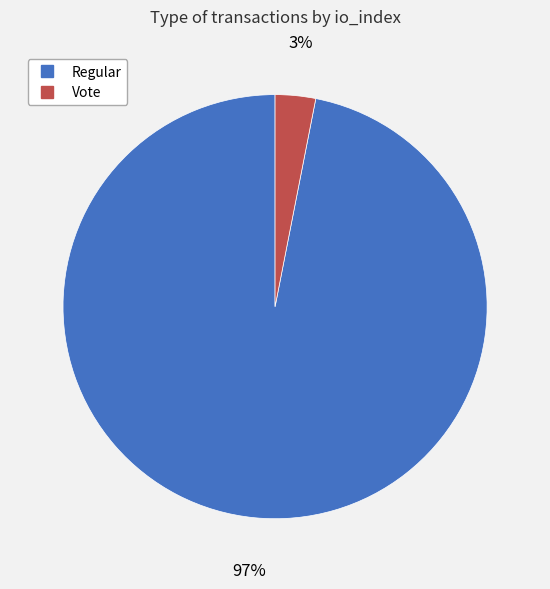

Does any single category account for the majority?

Yes